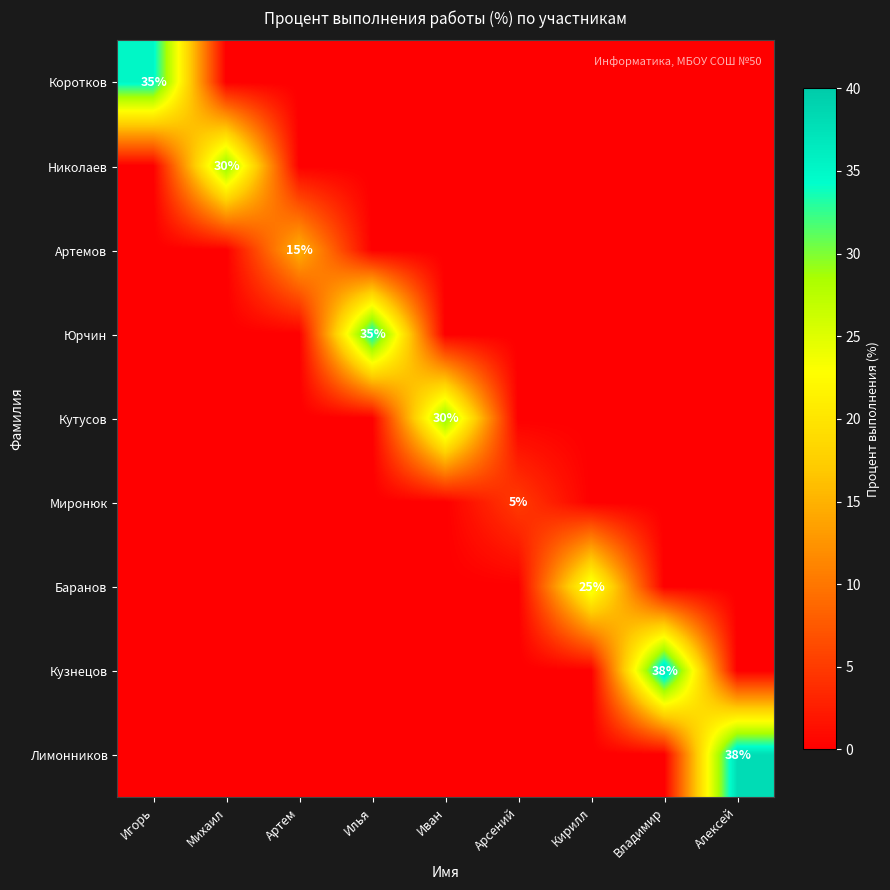

The value of Коротков at Игорь is 35. True or false?

True